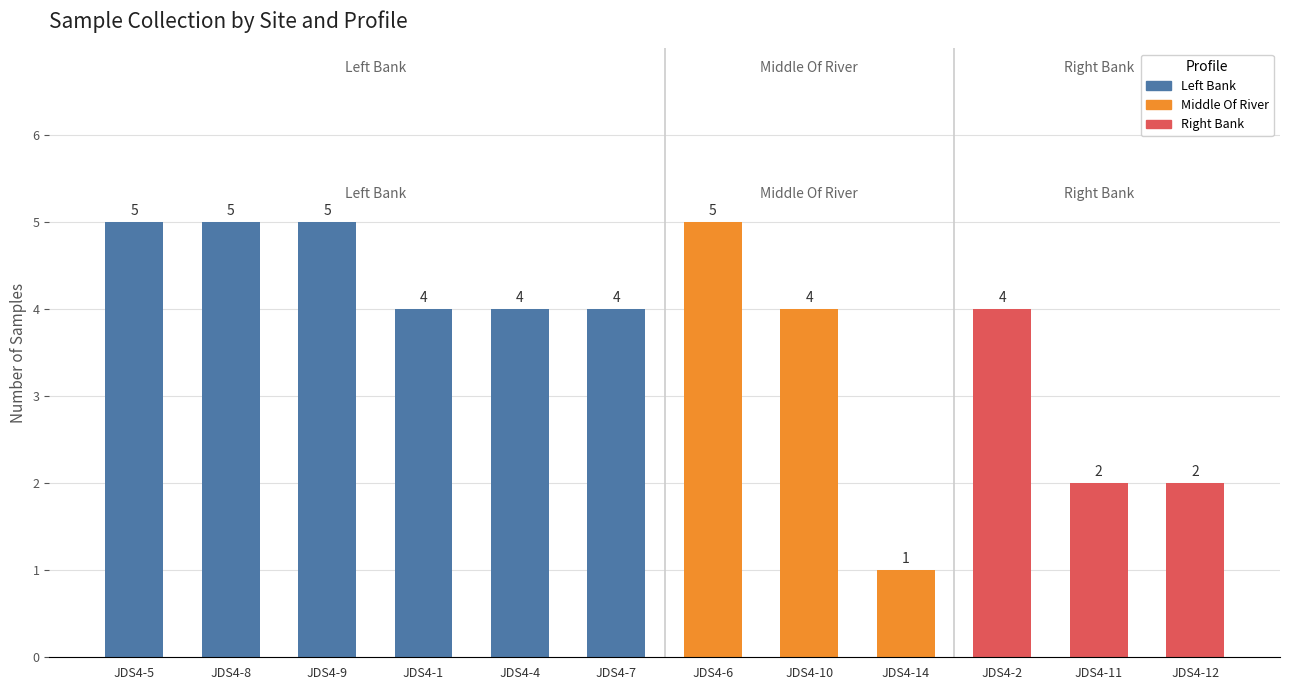

Reading left to right, what are all the values shown in this chart?

5	5	5	4	4	4	5	4	1	4	2	2